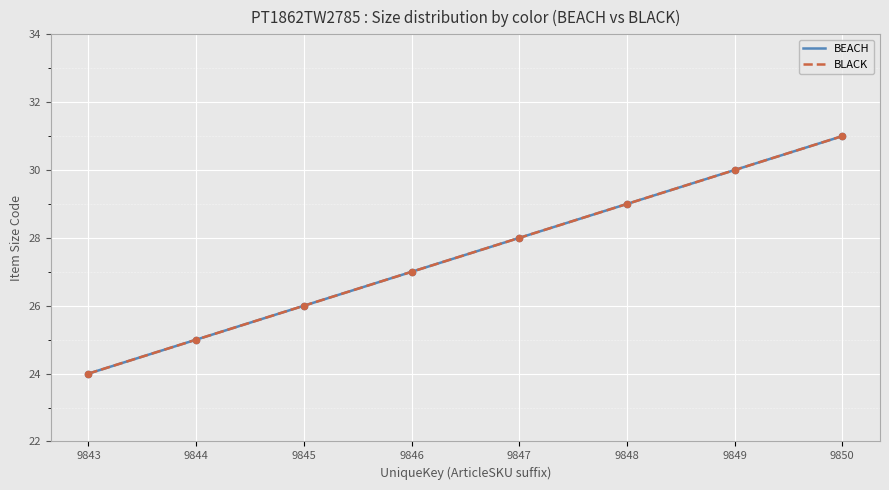

Which series has the largest total across all categories?

BEACH